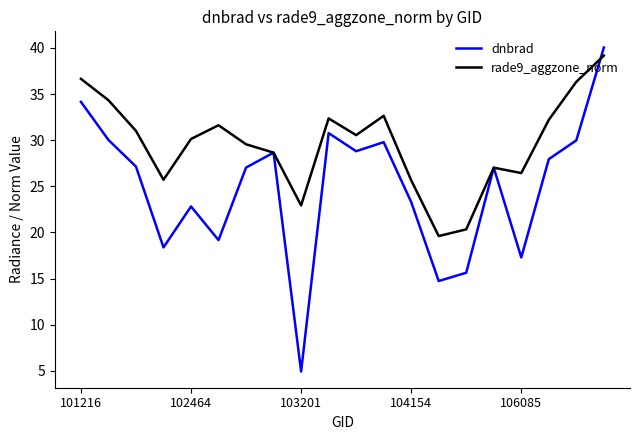

Does the chart have visible grid lines?

No